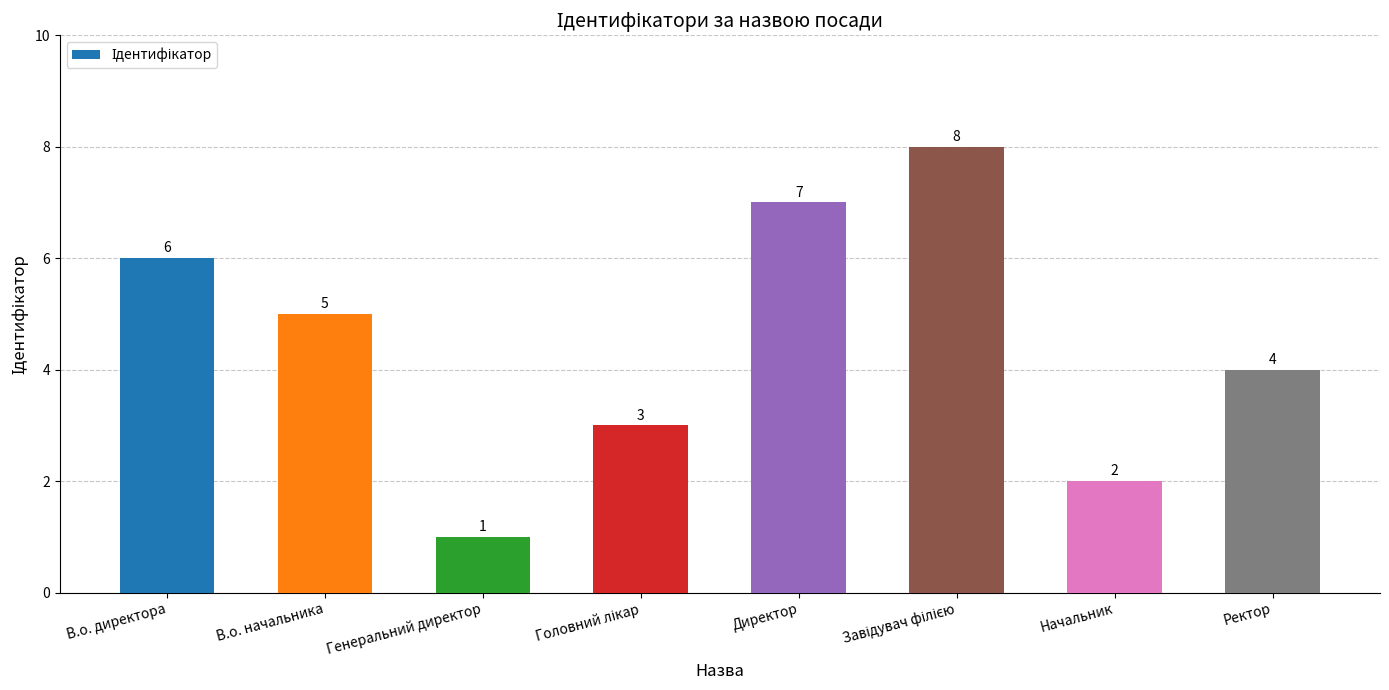

The value at Начальник is 3. True or false?

False